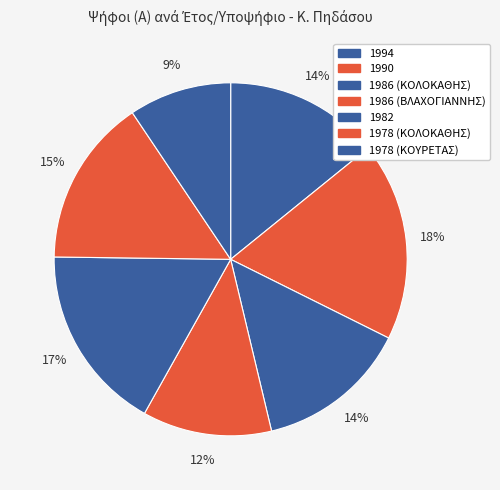

Count the number of slices in the pie.

7